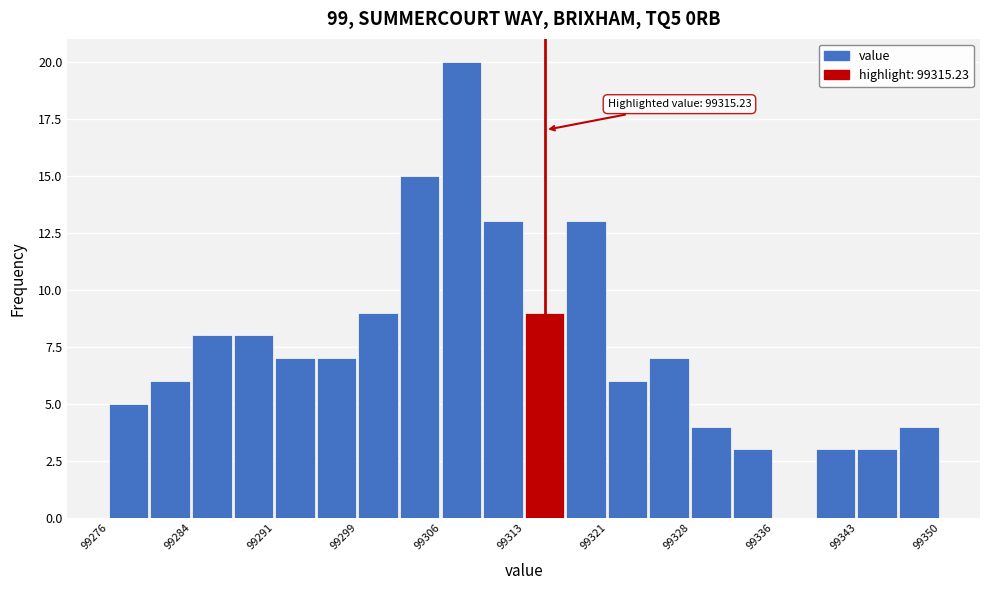

Around what value on the x-axis is the tallest bar? Give the approximate position of its centre, as read against the axis.

99308